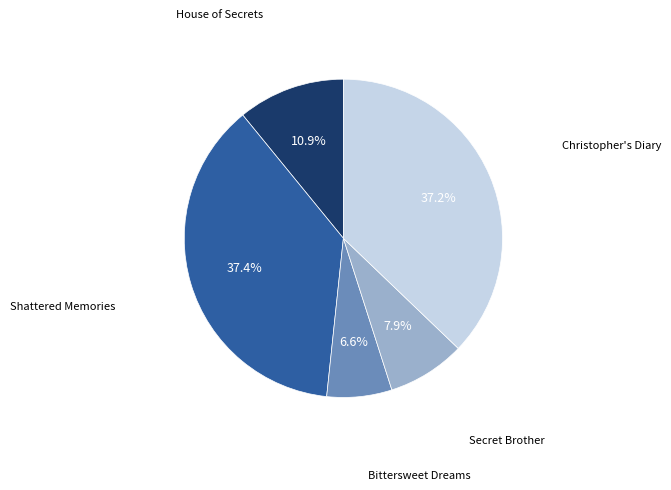

Is there any slice that represents more than half of the pie?

No